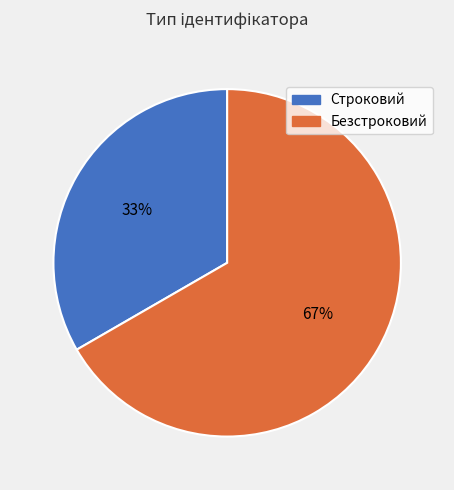

Do Безстроковий and Строковий together represent more than half of the pie?

Yes